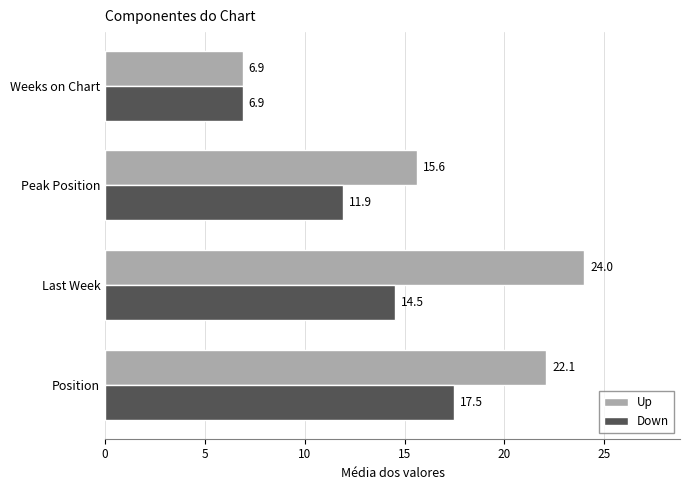

Where is Down nearest to the value 12?

Peak Position